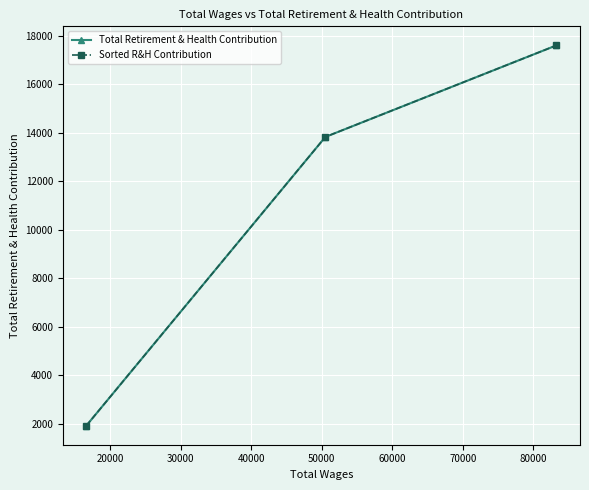

What is the value of the Total Retirement & Health Contribution point at the 1st from the left?

1922